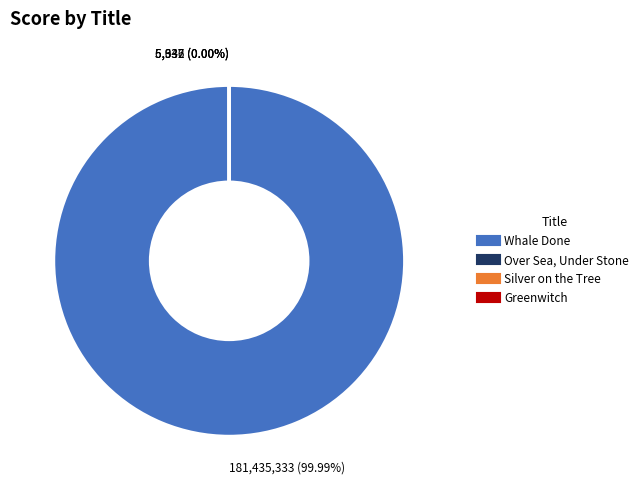

What percentage do Greenwitch and Whale Done together represent?

100.0%